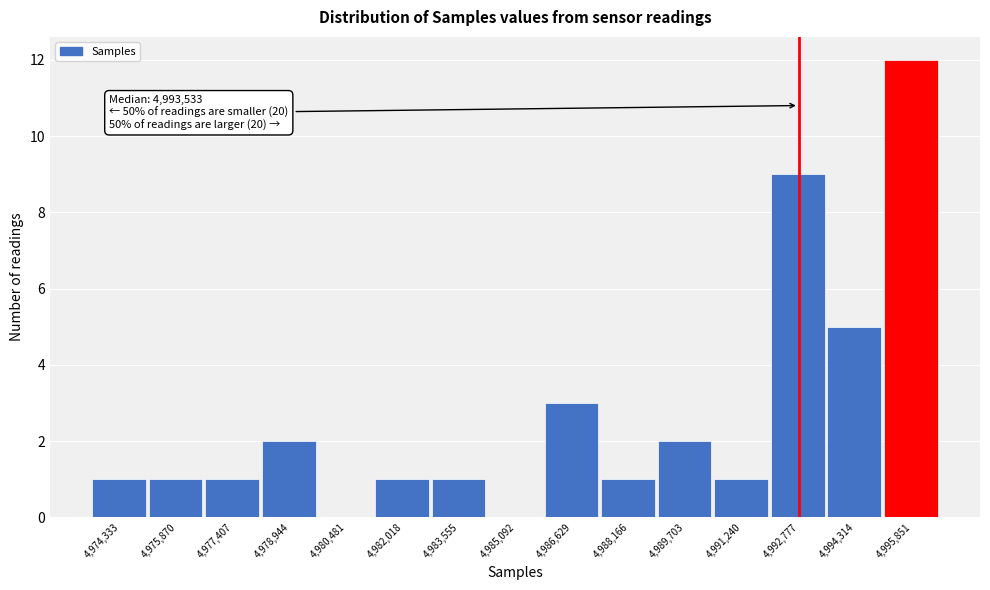

Reading left to right, list all the values displayed in this chart.

4,974,333=1	4,975,870=1	4,977,407=1	4,978,944=2	4,980,481=0	4,982,018=1	4,983,555=1	4,985,092=0	4,986,629=3	4,988,166=1	4,989,703=2	4,991,240=1	4,992,777=9	4,994,314=5	4,995,851=12